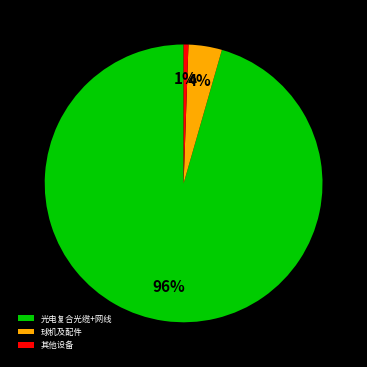

Which has a higher value, 光电复合光缆+网线 or 其他设备?

光电复合光缆+网线